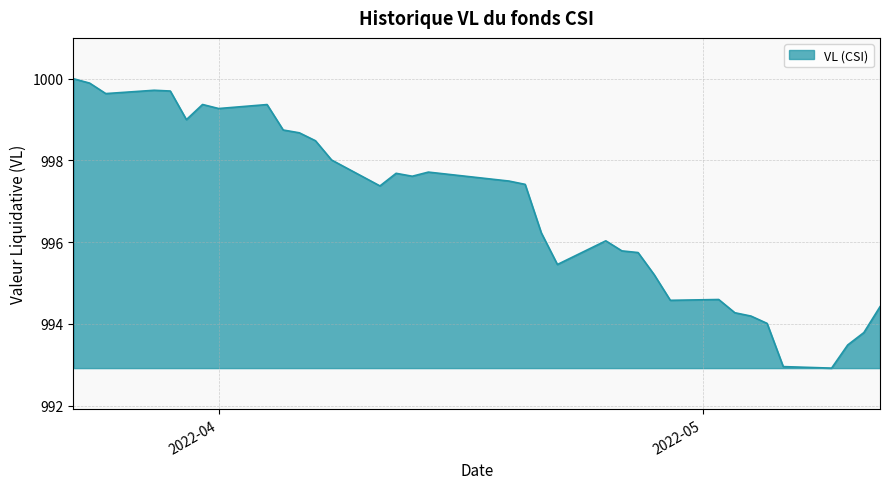

Reading right to left, transcribe all the data shown in this chart.

994.4	993.8	993.5	992.9	993.0	994.0	994.2	994.3	994.6	994.6	995.2	995.7	995.8	996.0	995.5	996.2	997.4	997.5	997.7	997.6	997.7	997.4	998.0	998.5	998.7	998.7	999.4	999.3	999.4	999.0	999.7	999.7	999.6	999.9	1000.0